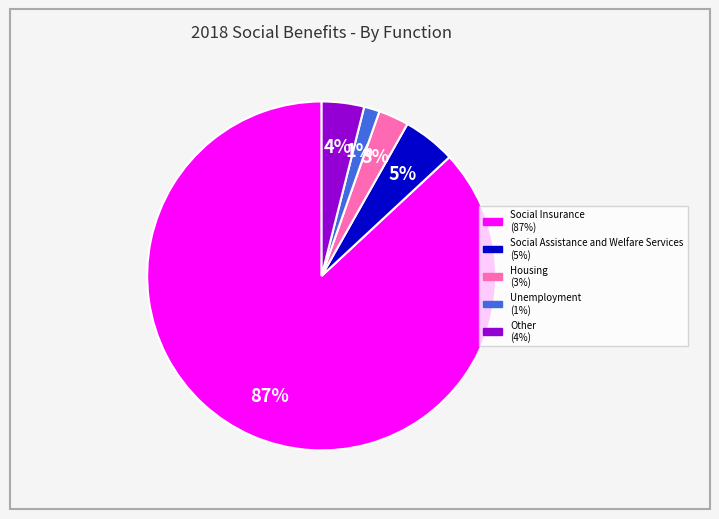

The Social Assistance and Welfare Services slice represents 19% of the pie. True or false?

False